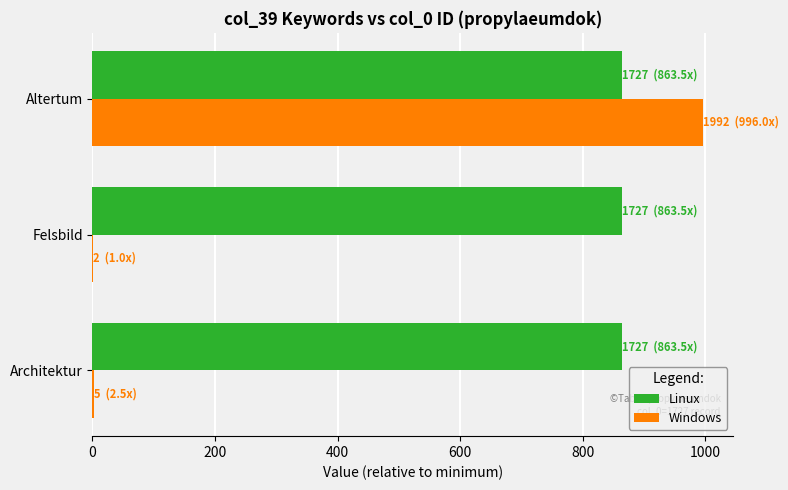

What is the maximum value for Linux?

863.5